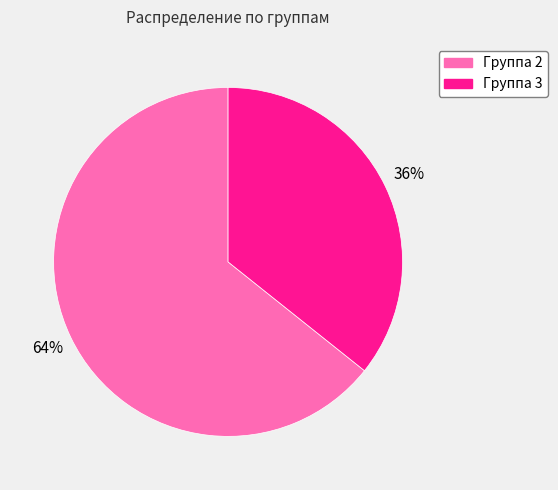

Is there any slice that represents more than half of the pie?

Yes